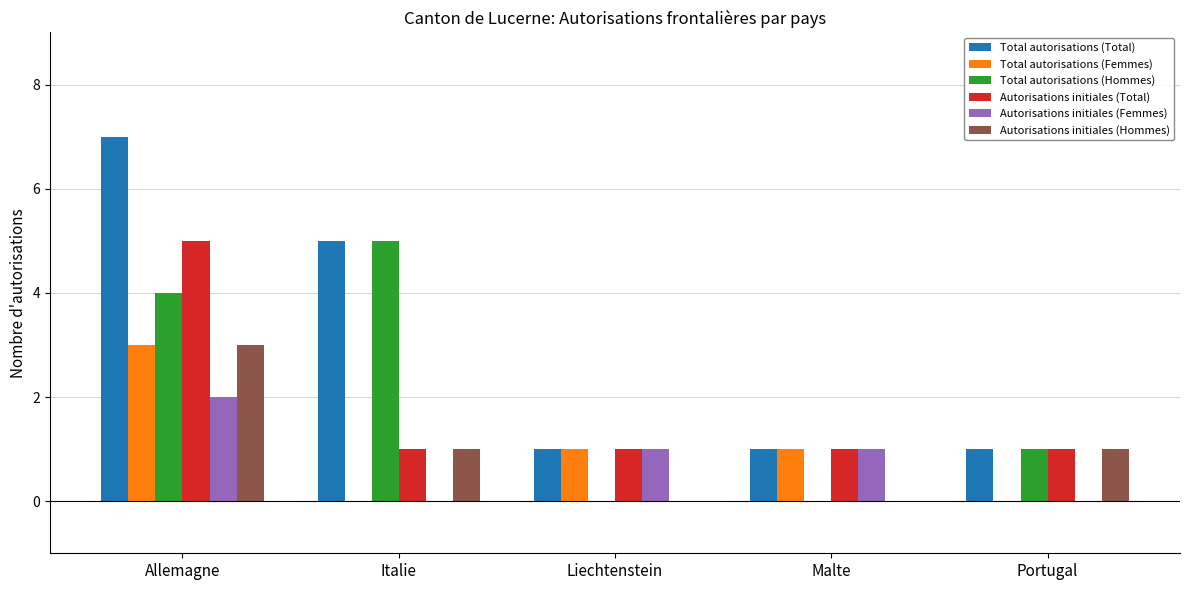

Which series changed the most between Allemagne and Italie?

Autorisations initiales (Total)